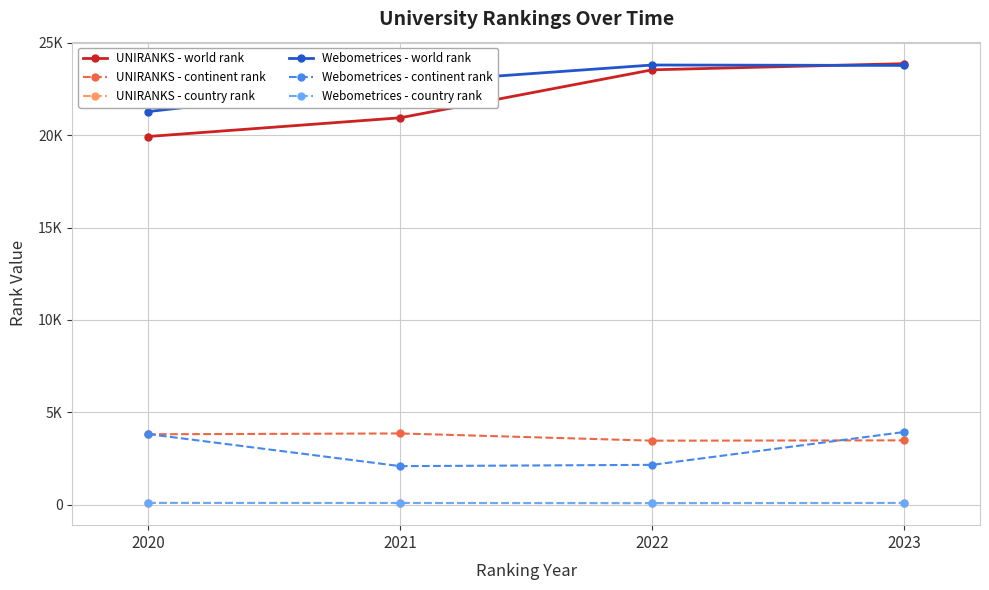

What is the difference between the maximum and second lowest values in the UNIRANKS - world rank series?

2931